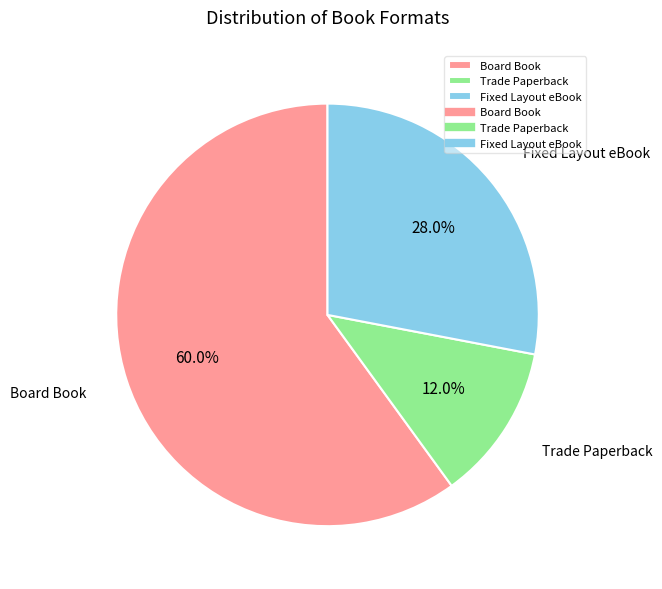

Between Trade Paperback and Fixed Layout eBook, which is larger?

Fixed Layout eBook